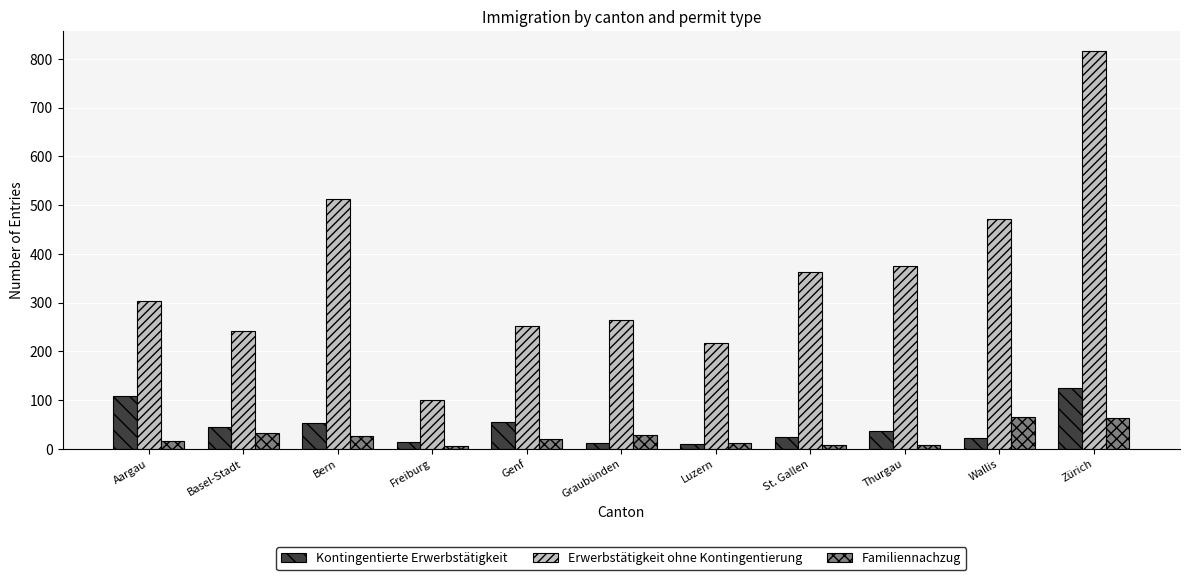

What are all the series names shown in the legend?

Kontingentierte Erwerbstätigkeit, Erwerbstätigkeit ohne Kontingentierung, Familiennachzug